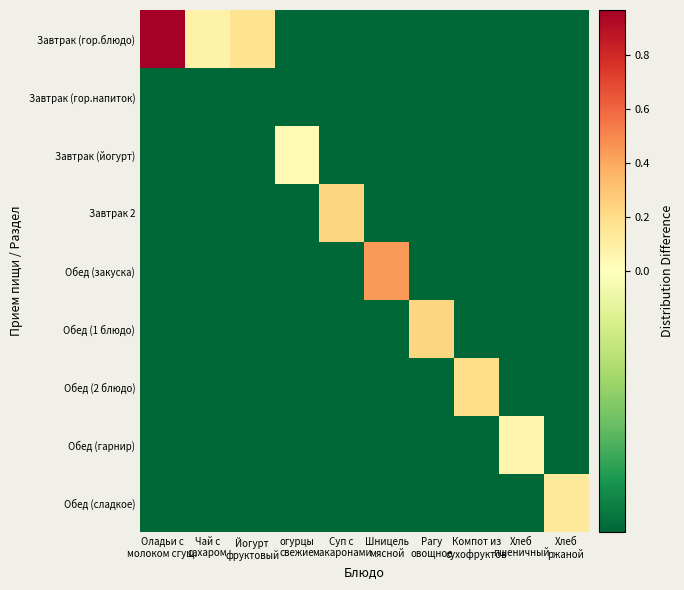

How many distinct data groups are displayed?

9